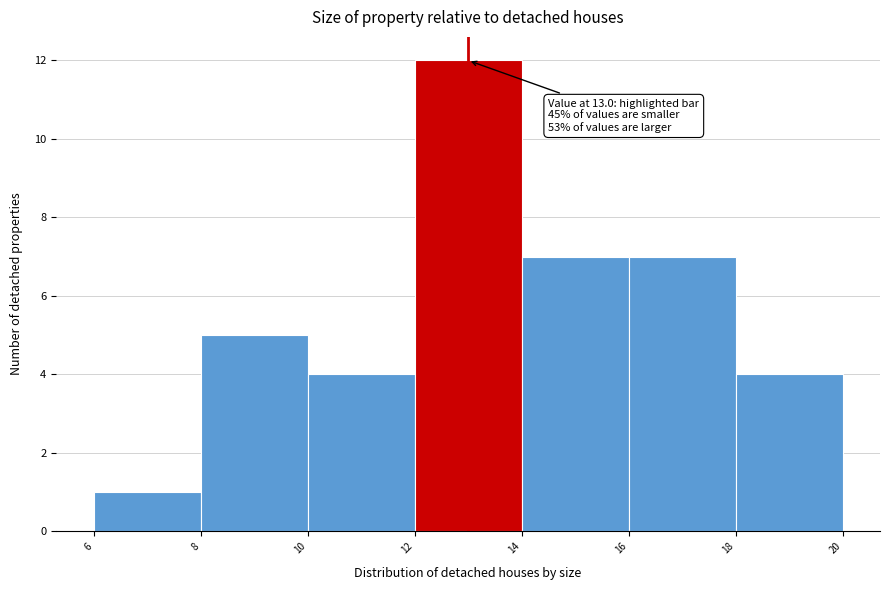

Over which range of the x-axis is the bar tallest?

12 to 14